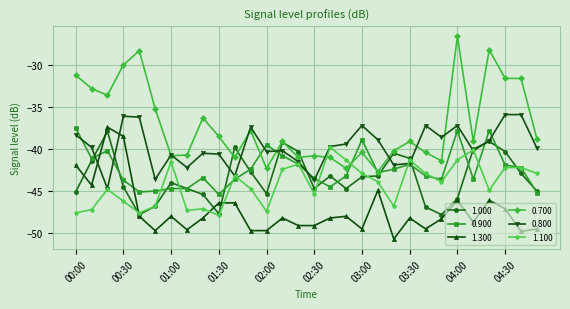

True or false: 1.300 has more than 0 points higher than both neighbors.

True